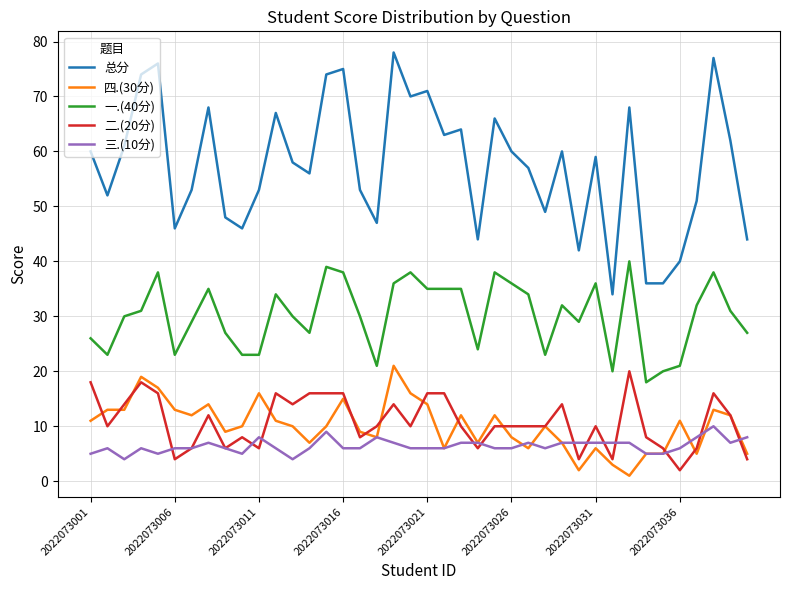

Which series has the largest range (max minus min)?

总分